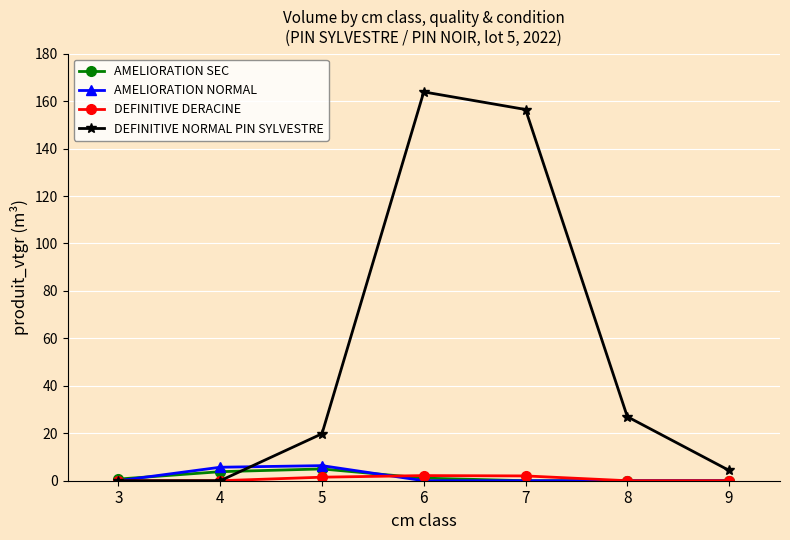

How many lines are shown in the chart?

4